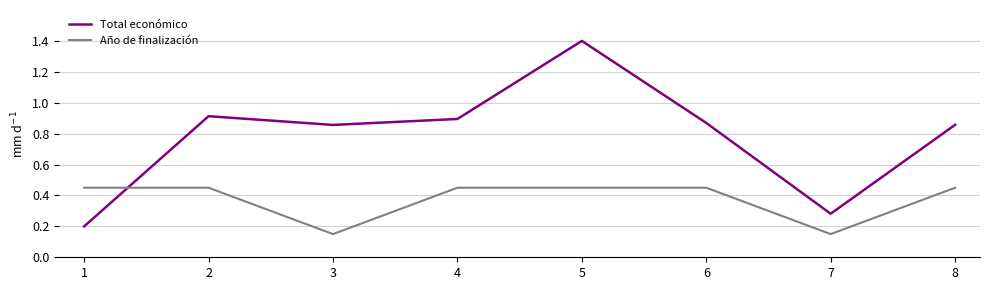

True or false: Total económico has more than 1 points higher than both neighbors.

True